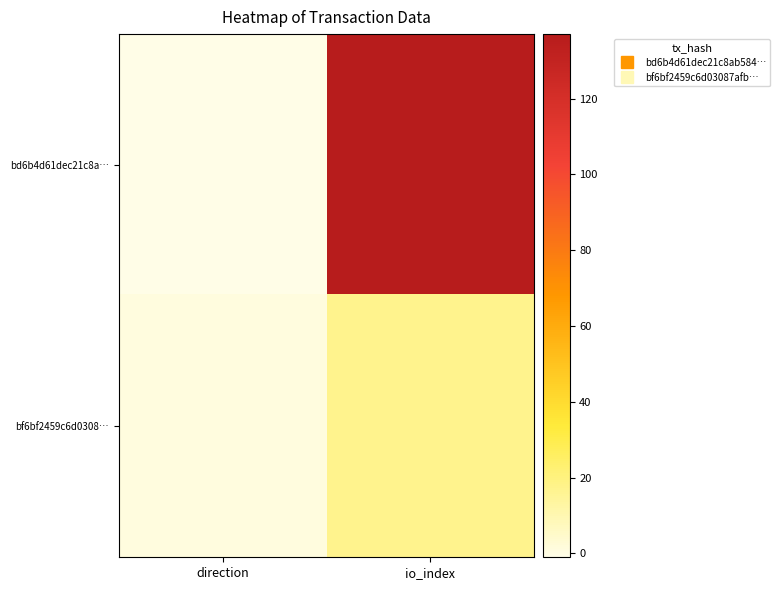

Which series has the largest total across all categories?

bd6b4d61dec21c8a…